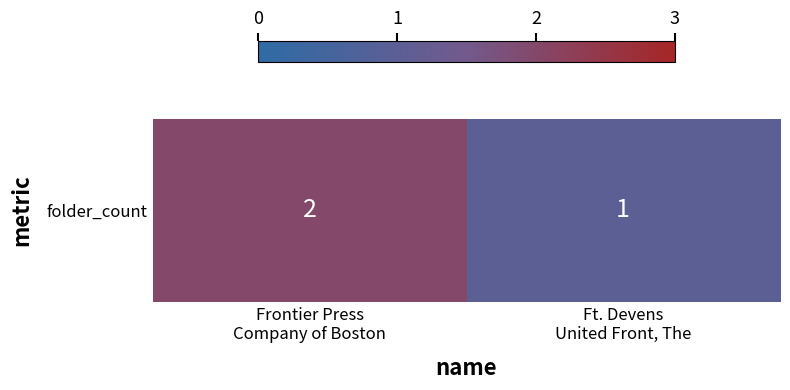

Which label corresponds to the smallest value in the chart?

Ft. Devens
United Front, The